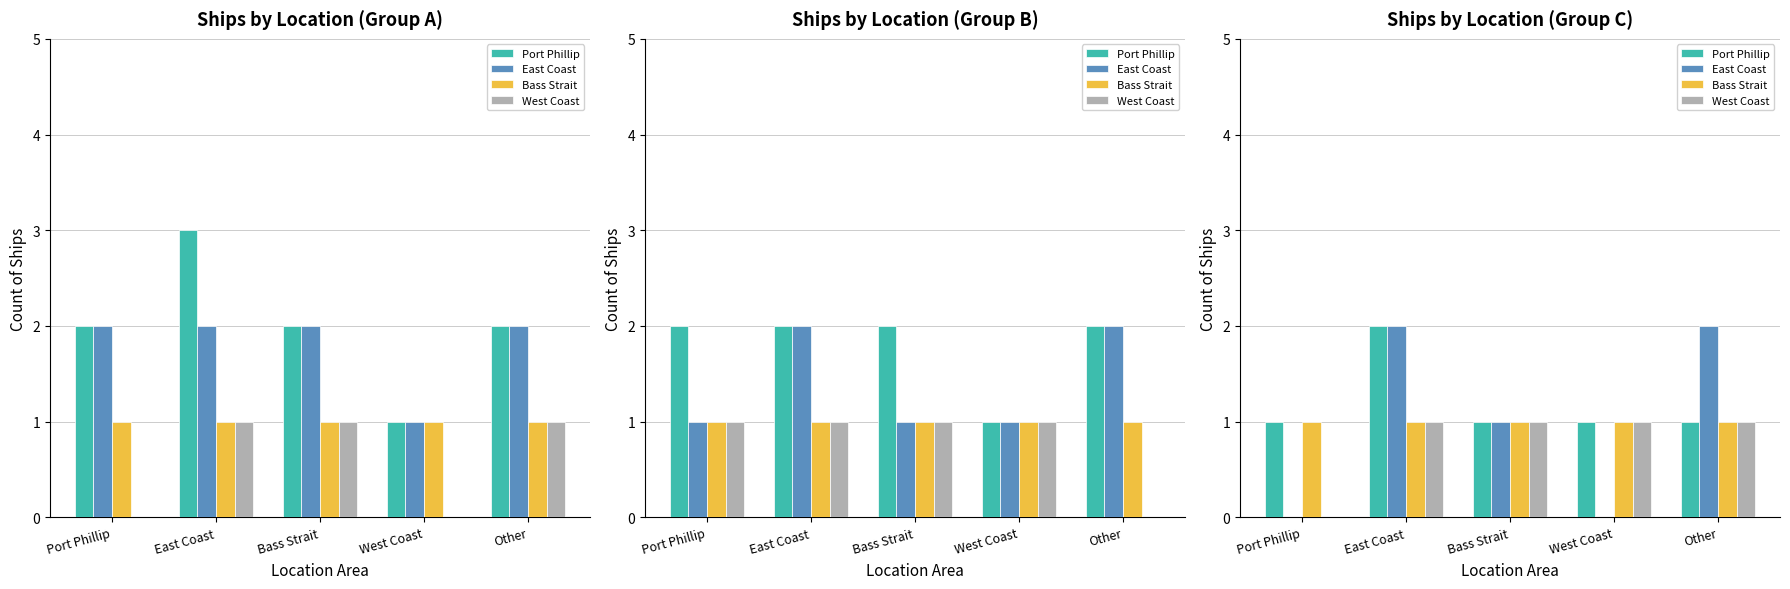

List the labels in order of East Coast value, largest first.

East Coast, Other, Bass Strait, Port Phillip, West Coast